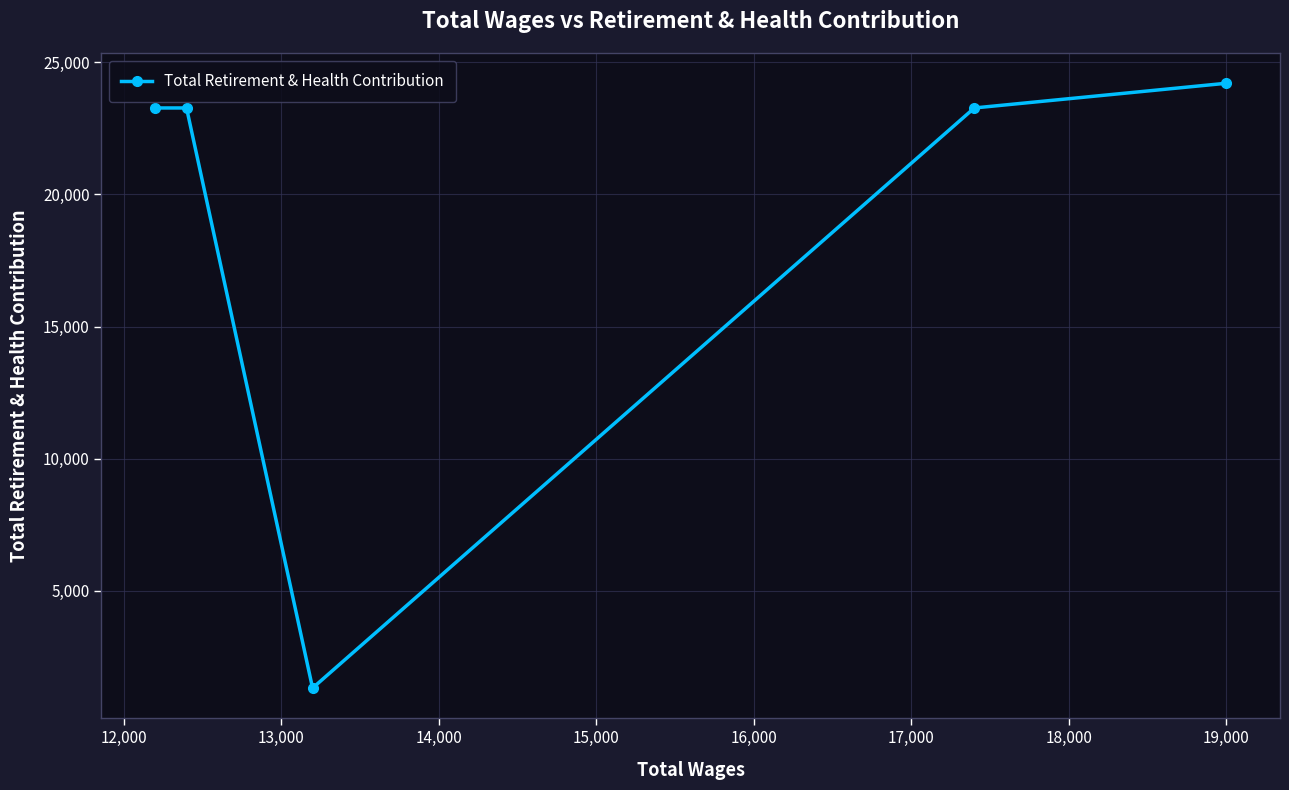

What is the average value?

19070